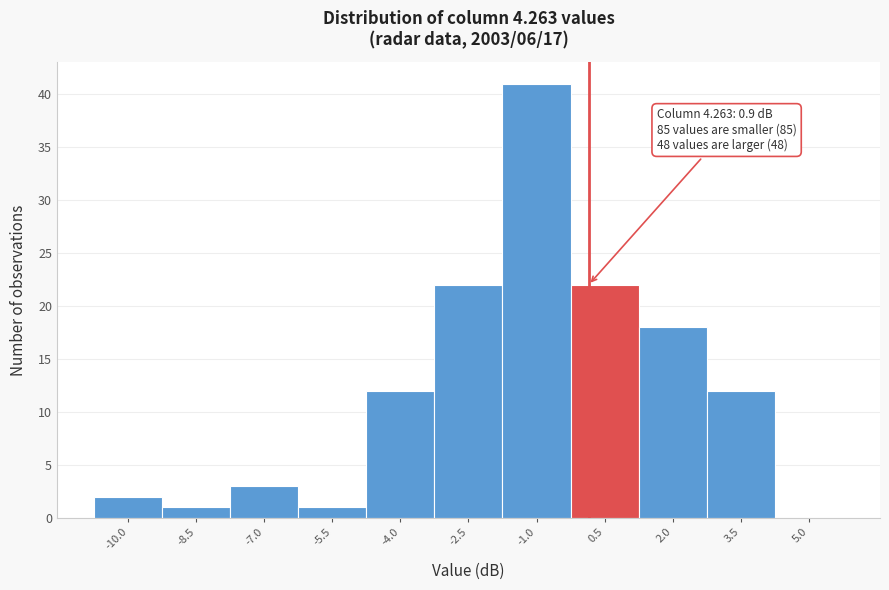

Reading right to left, what are all the values shown in this chart?

5.0=0	3.5=12	2.0=18	0.5=22	-1.0=41	-2.5=22	-4.0=12	-5.5=1	-7.0=3	-8.5=1	-10.0=2